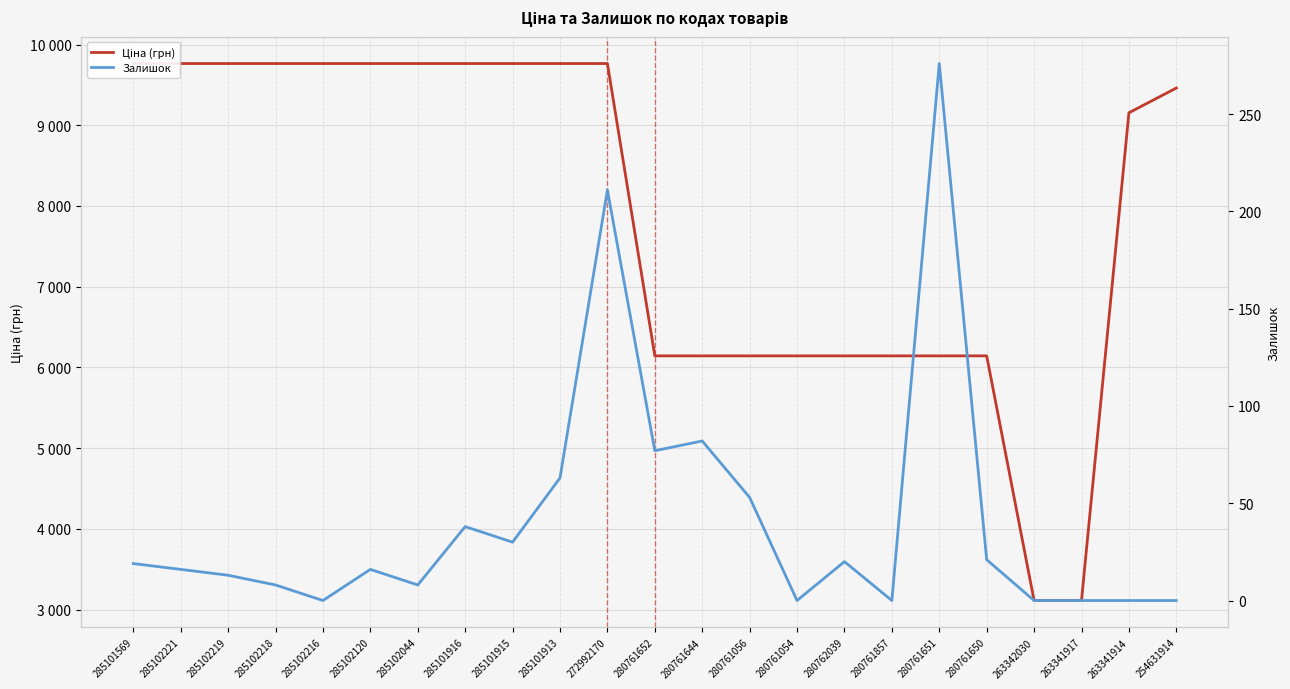

What are all the series names shown in the legend?

Ціна (грн), Залишок